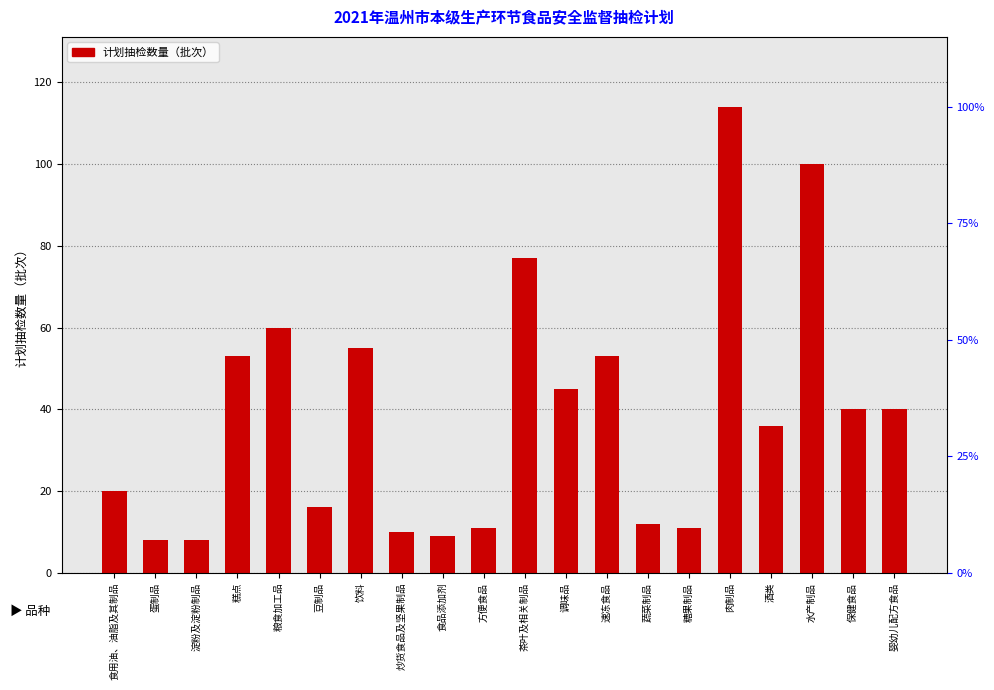

Count the number of data series in this chart.

1